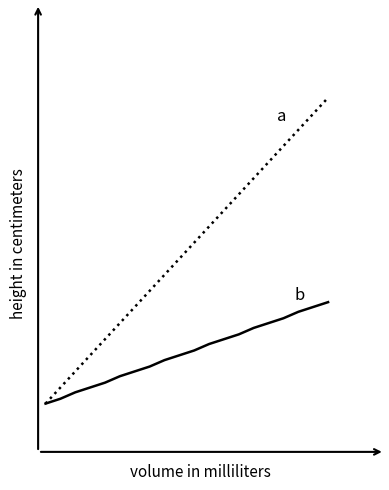

Does the chart display data point markers on the line(s)?

No